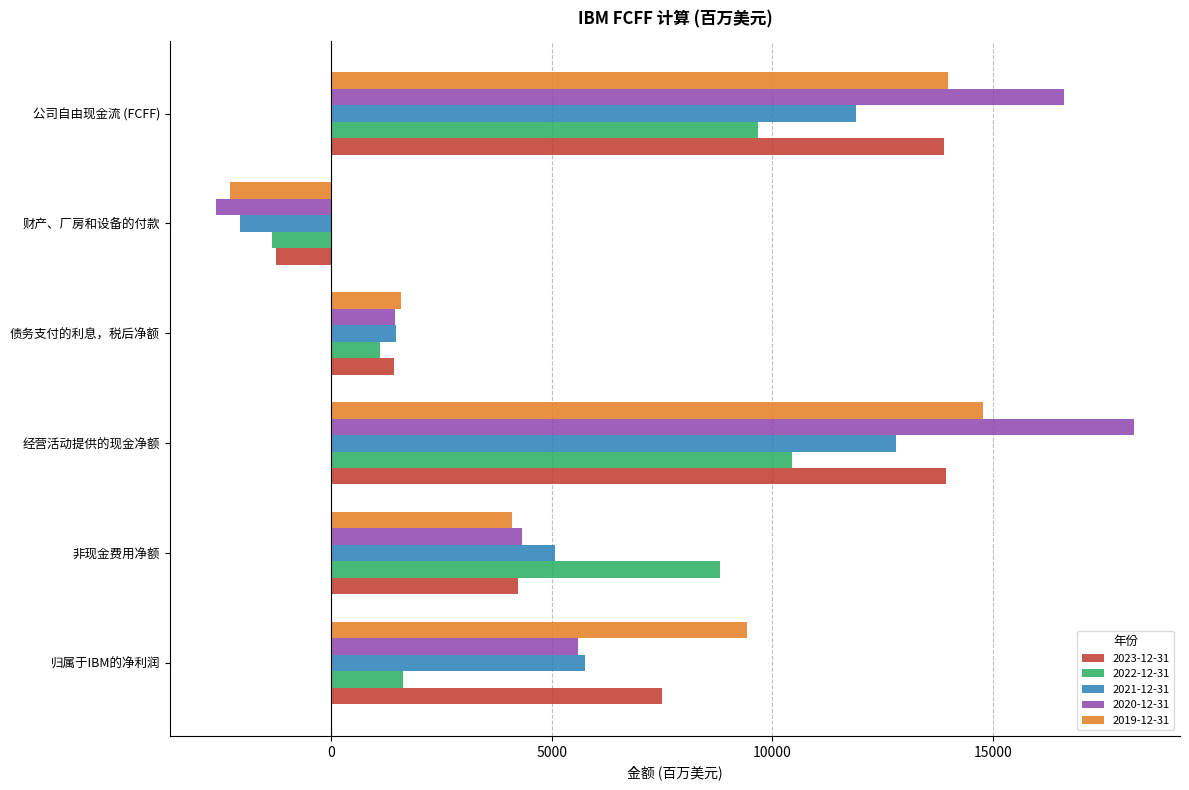

List the labels in order of 2022-12-31 value, largest first.

经营活动提供的现金净额, 公司自由现金流 (FCFF), 非现金费用净额, 归属于IBM的净利润, 债务支付的利息，税后净额, 财产、厂房和设备的付款